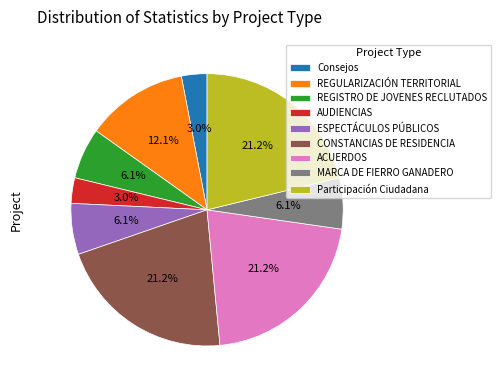

How many slices are in this pie chart?

9